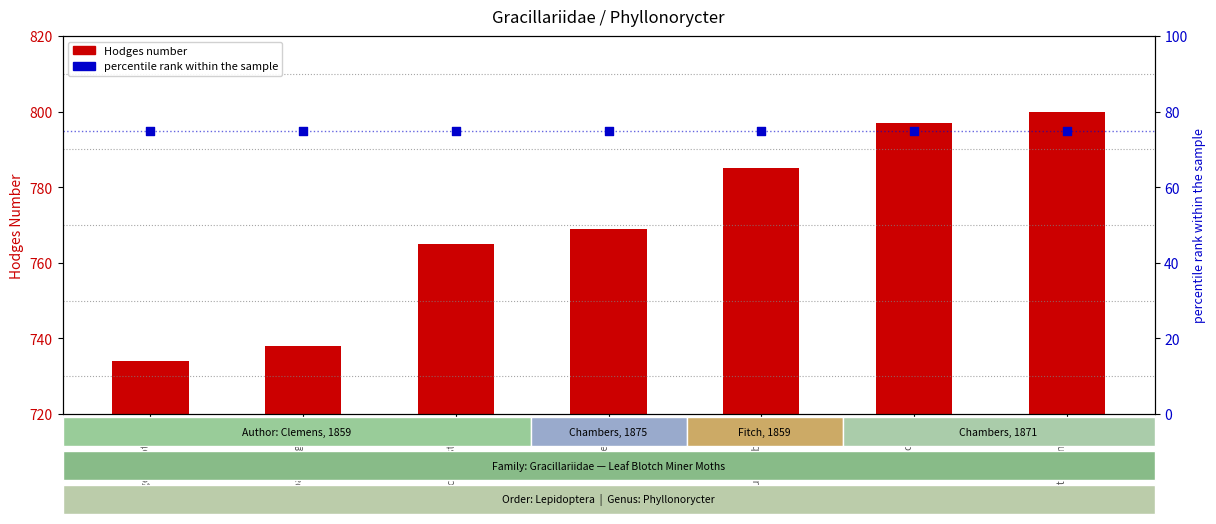

What is the total value across all series at mariaeella?

844